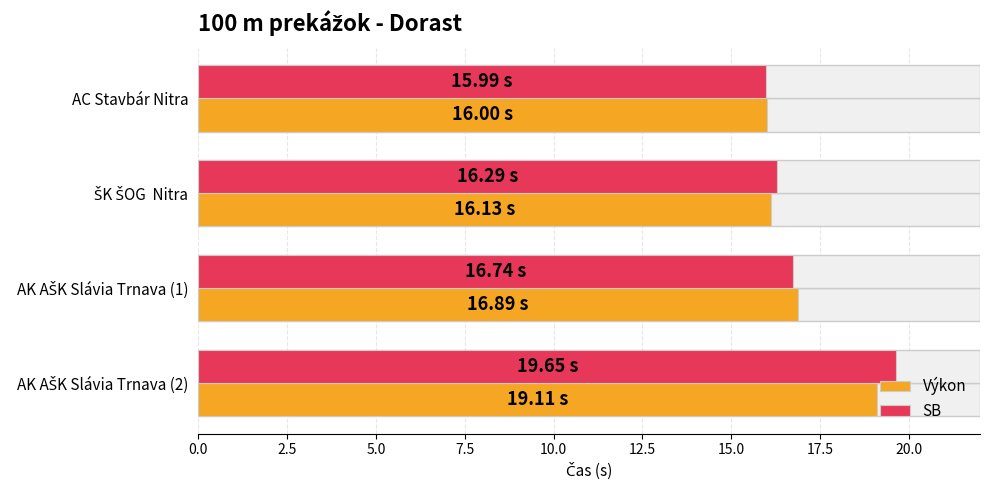

How many data points does each series have?

4